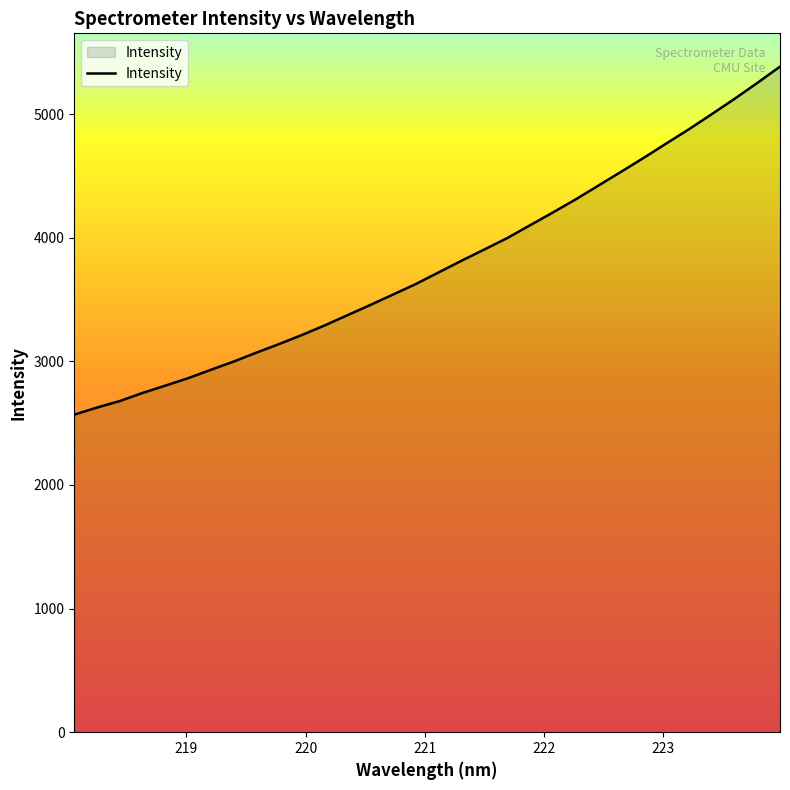

What is the greatest value displayed?

5384.5